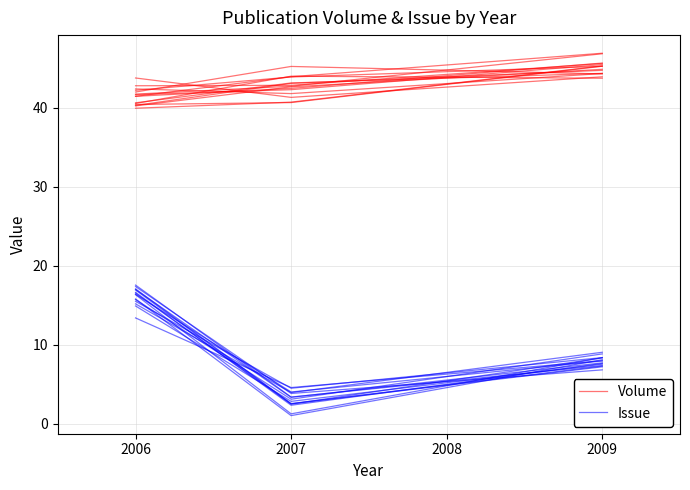

Is this an area chart (filled region under the line)?

No